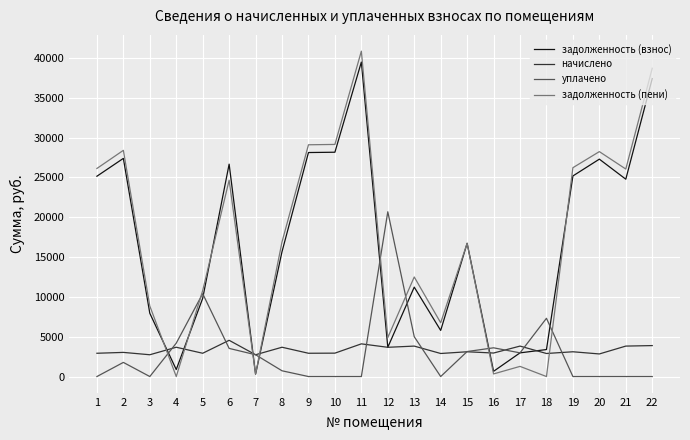

What is the difference between the highest and lowest values at 11?

40862.2